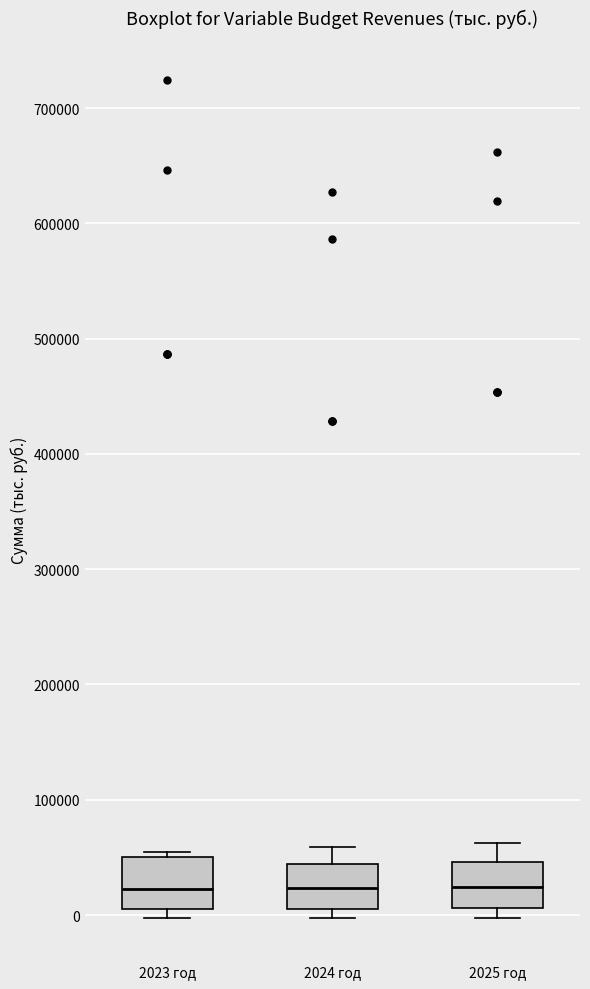

Reading left to right, read every box against the y-axis: the position of its median line, the range the box covers, and the ends of its whiskers. The values are not printed on the chart, so give them approximately, as read against the axis.

2023 год: median 20000, box 10000 to 50000, whiskers 0 to 60000
2024 год: median 20000, box 10000 to 40000, whiskers 0 to 60000
2025 год: median 20000, box 10000 to 50000, whiskers 0 to 60000